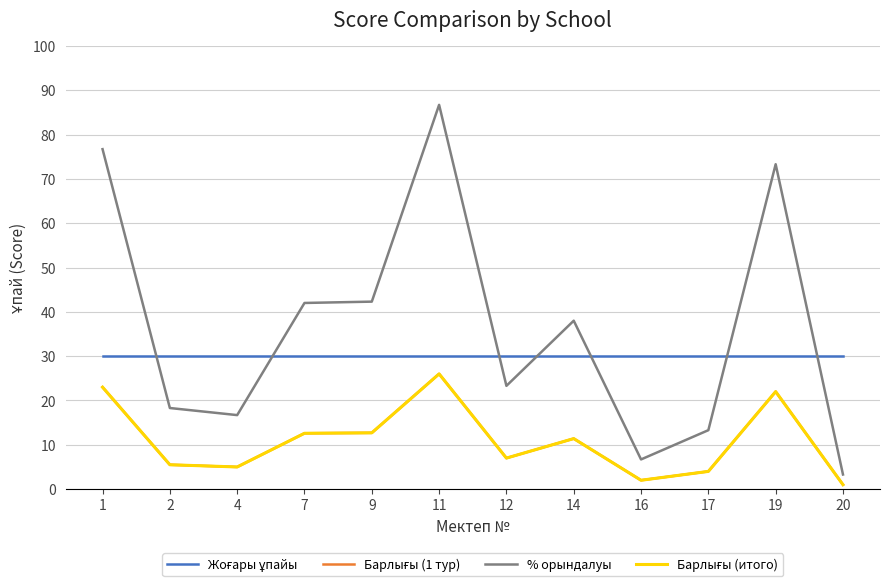

Does the chart display data point markers on the line(s)?

No